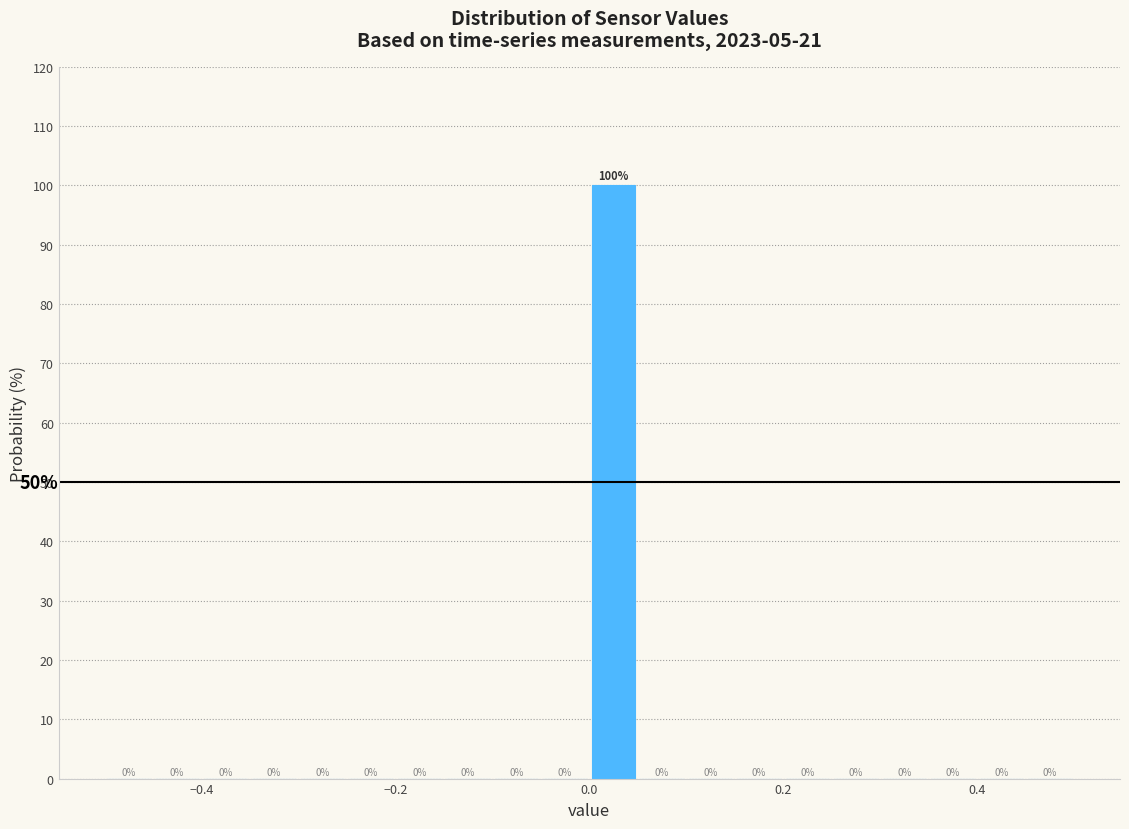

Around what value on the x-axis is the tallest bar? Give the approximate position of its centre, as read against the axis.

0.02